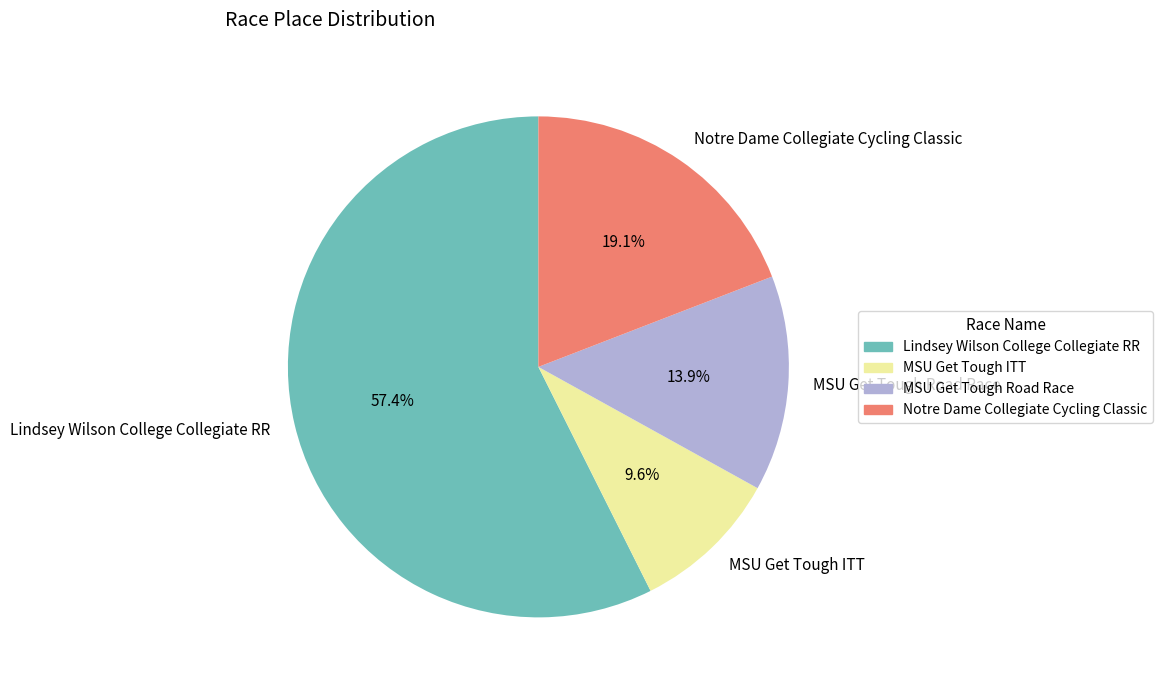

Does any single category account for the majority?

Yes